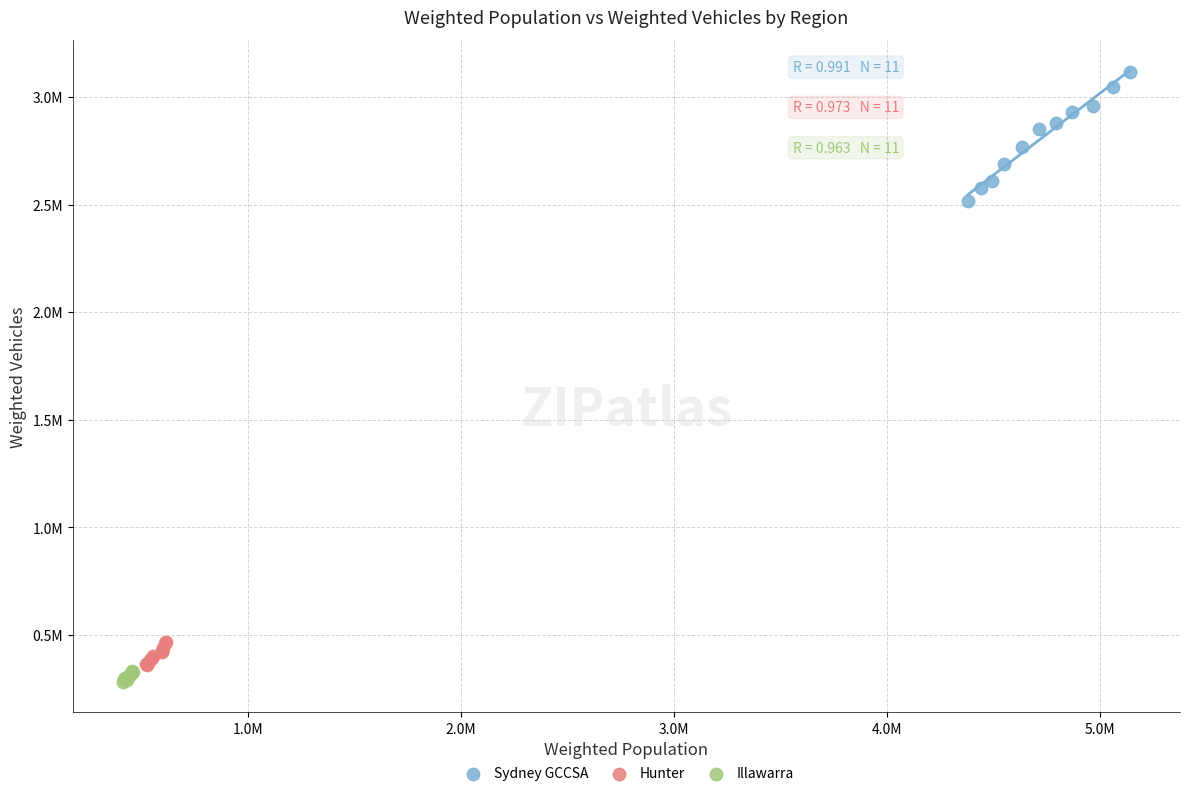

What are all the series names shown in the legend?

Sydney GCCSA, Hunter, Illawarra